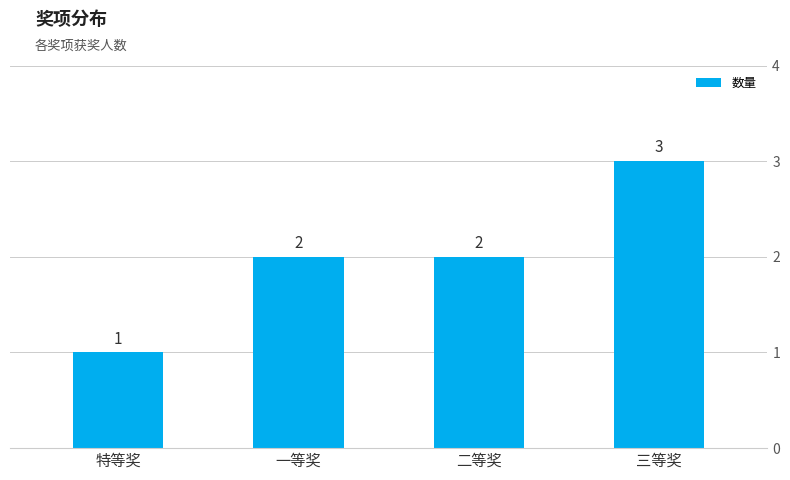

Is it true that the value at 一等奖 is 2?

True